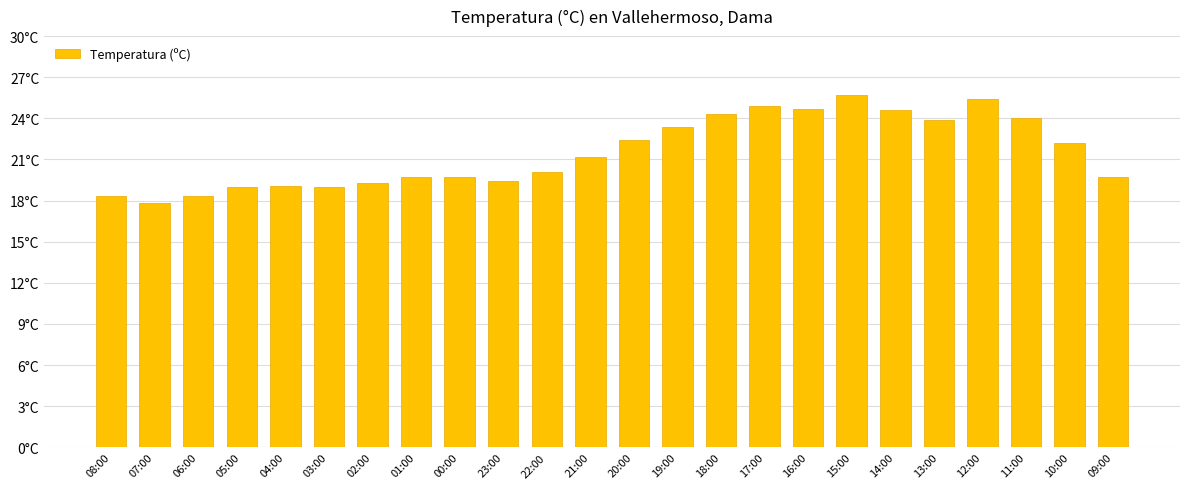

How many categories are shown in the chart?

24